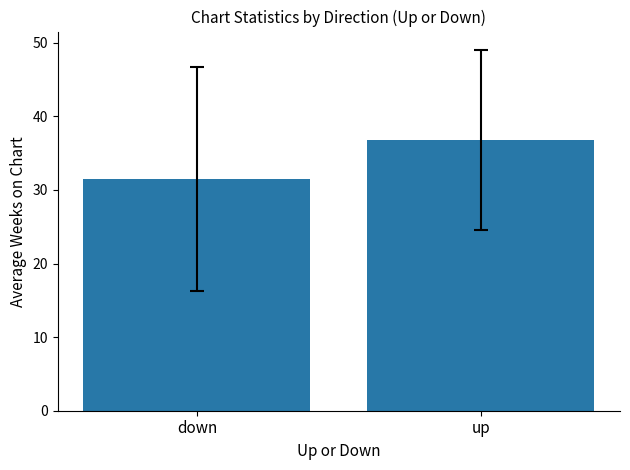

What is the label of the 2nd bar from the left?

up